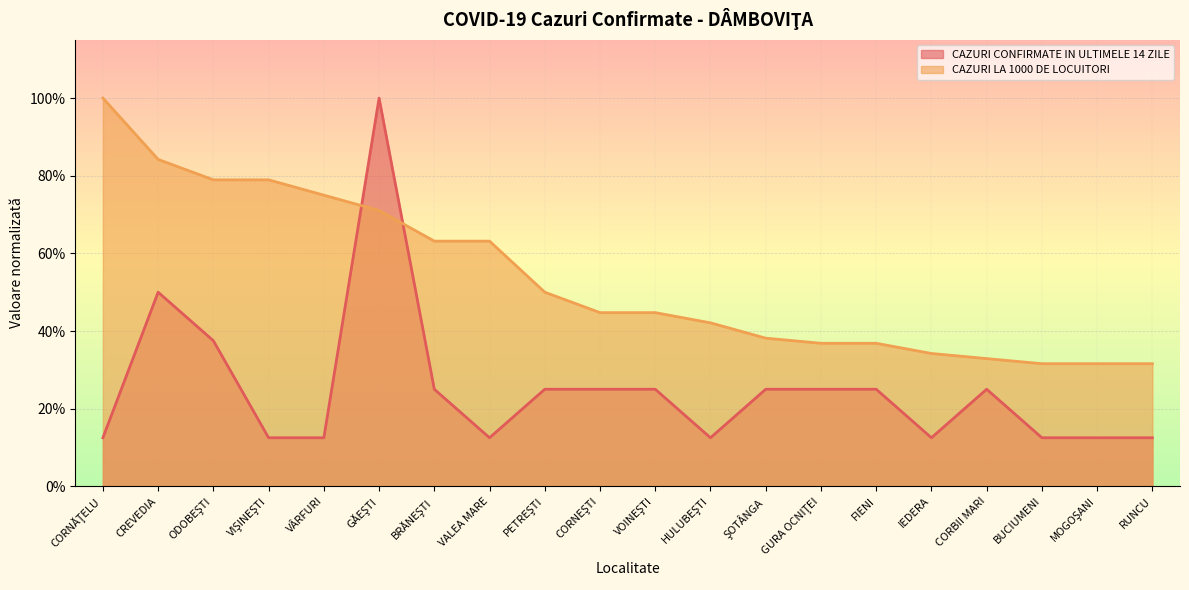

At which category is the sum across all series the highest?

GĂEŞTI